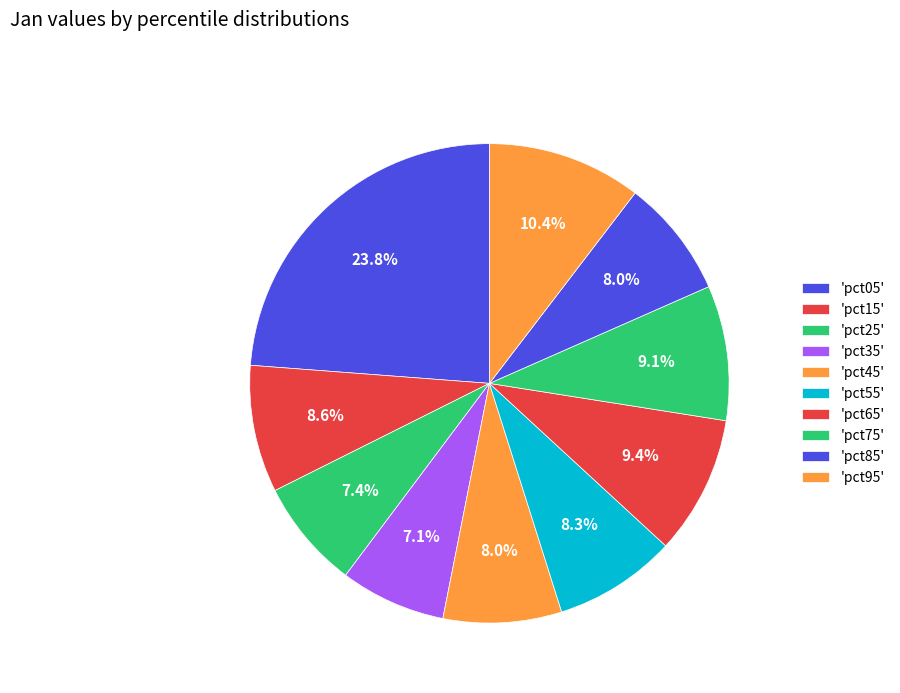

Count the number of slices in the pie.

10